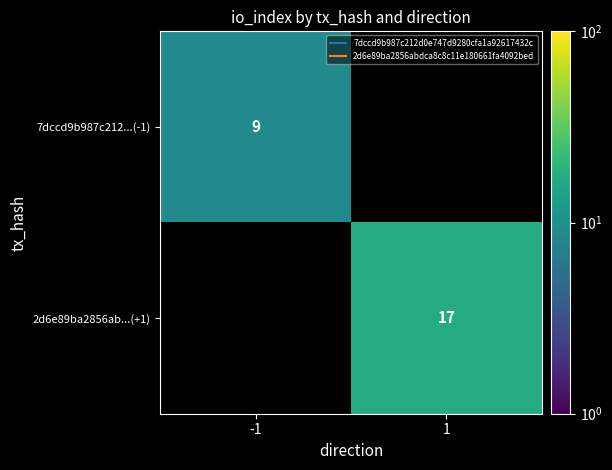

Rank the series at -1 from highest to lowest value.

7dccd9b987c212...(-1), 2d6e89ba2856ab...(+1)